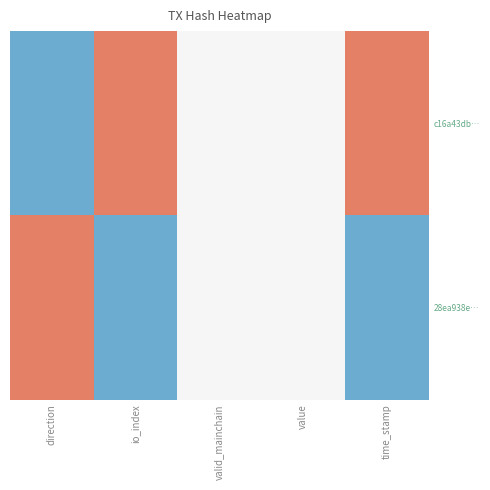

What is the spread (max minus min) of values at direction?

1.0